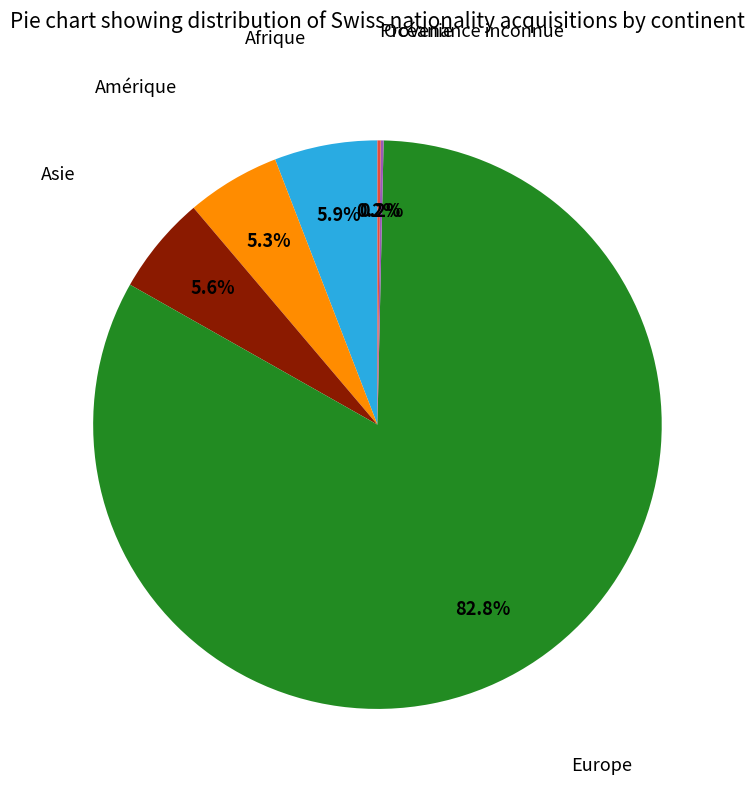

Approximately how many times larger is the value at Asie compared to Amérique?

1.1